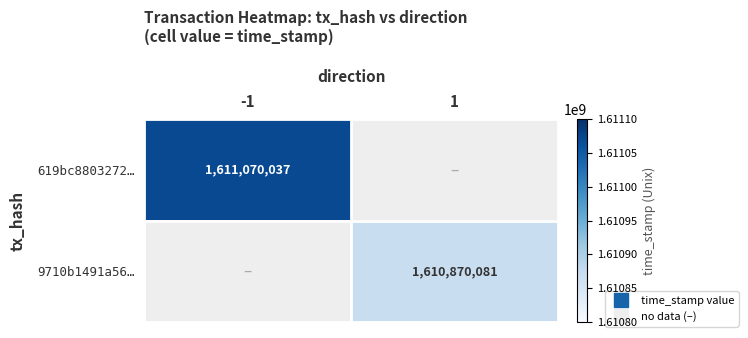

At -1, list the series in order from largest to smallest.

619bc8803272…, 9710b1491a56…